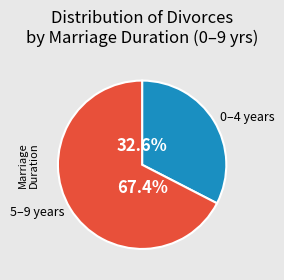

What is the largest slice in the pie chart?

5–9 years